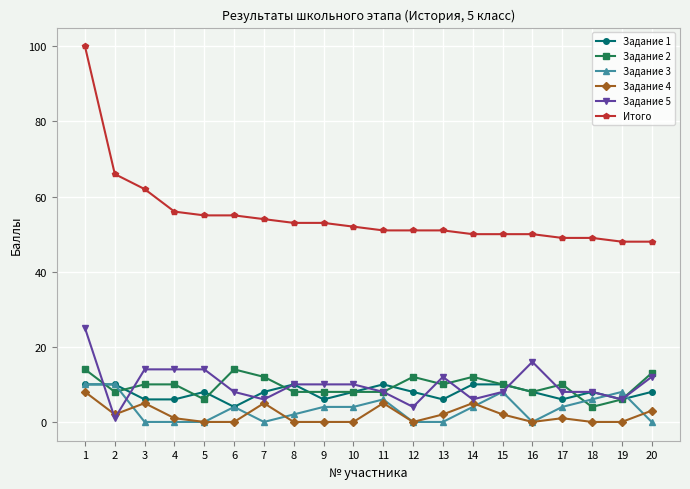

At which label does Задание 4 first exceed 1?

1